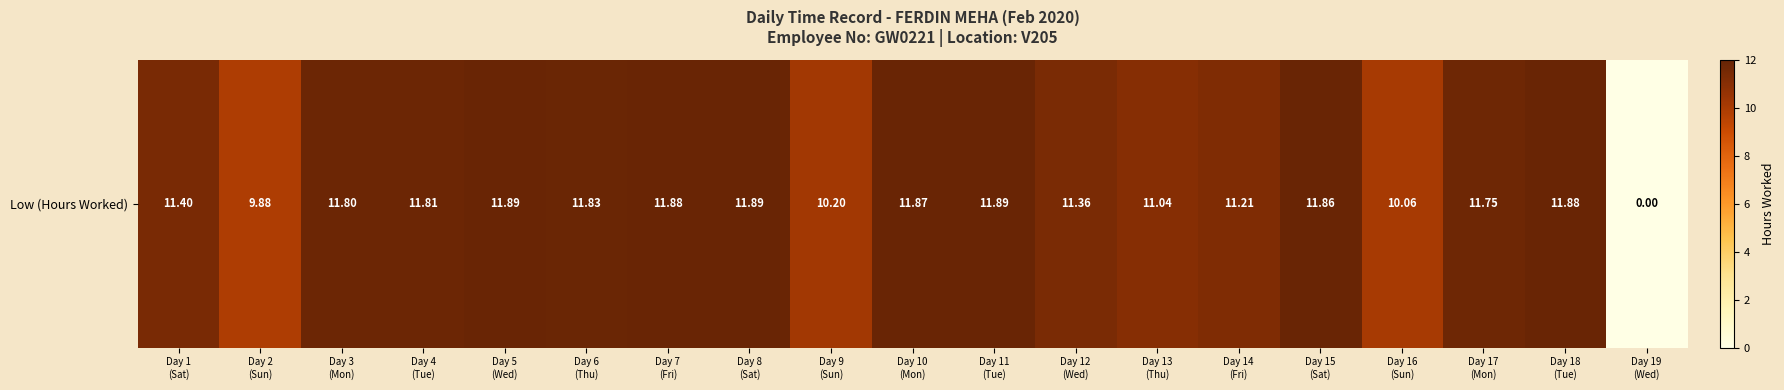

What is the difference between the maximum and minimum values?

11.9